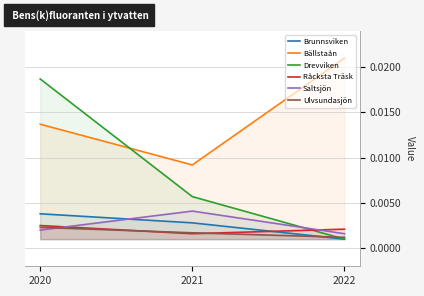

Count the number of categories in the chart.

3